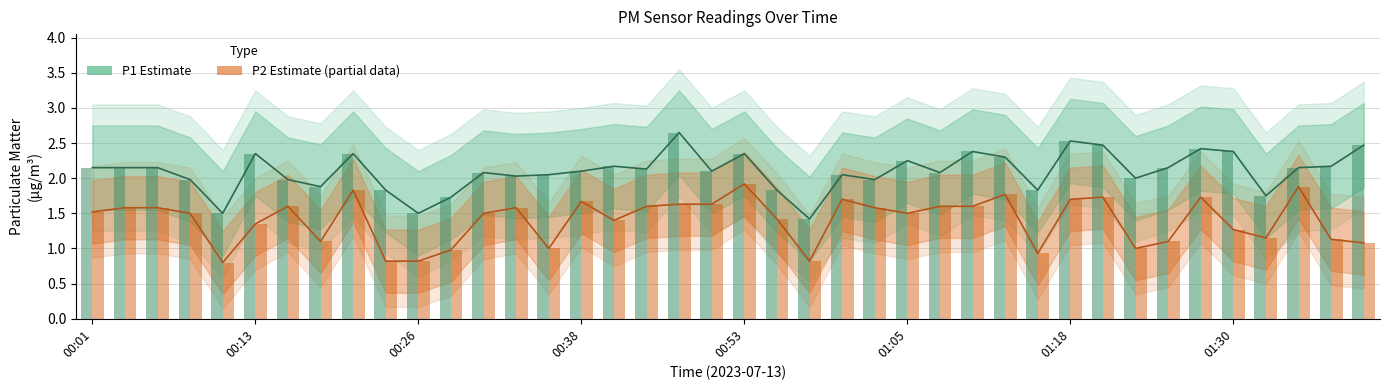

What is the label of the 32nd bar from the right?

00:21